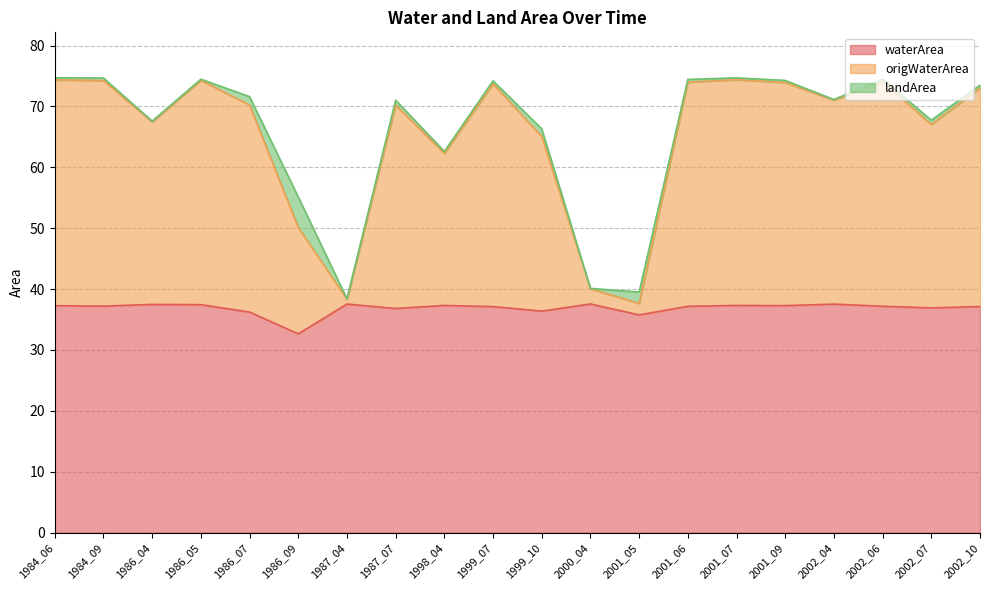

What is the difference between the waterArea values at 1986_07 and 1986_05?

1.2